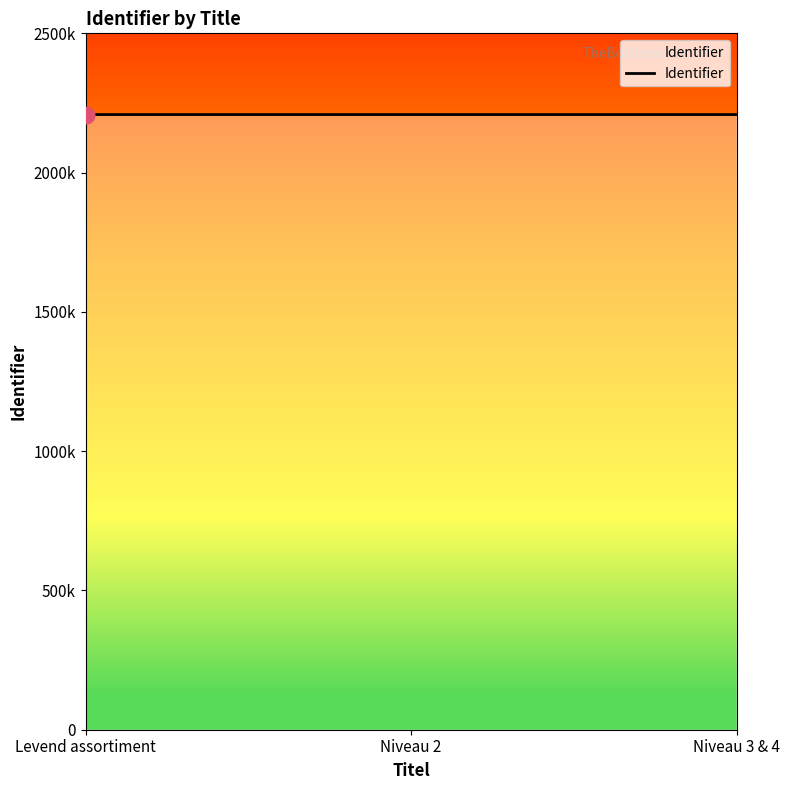

Does the chart display data point markers on the line(s)?

No